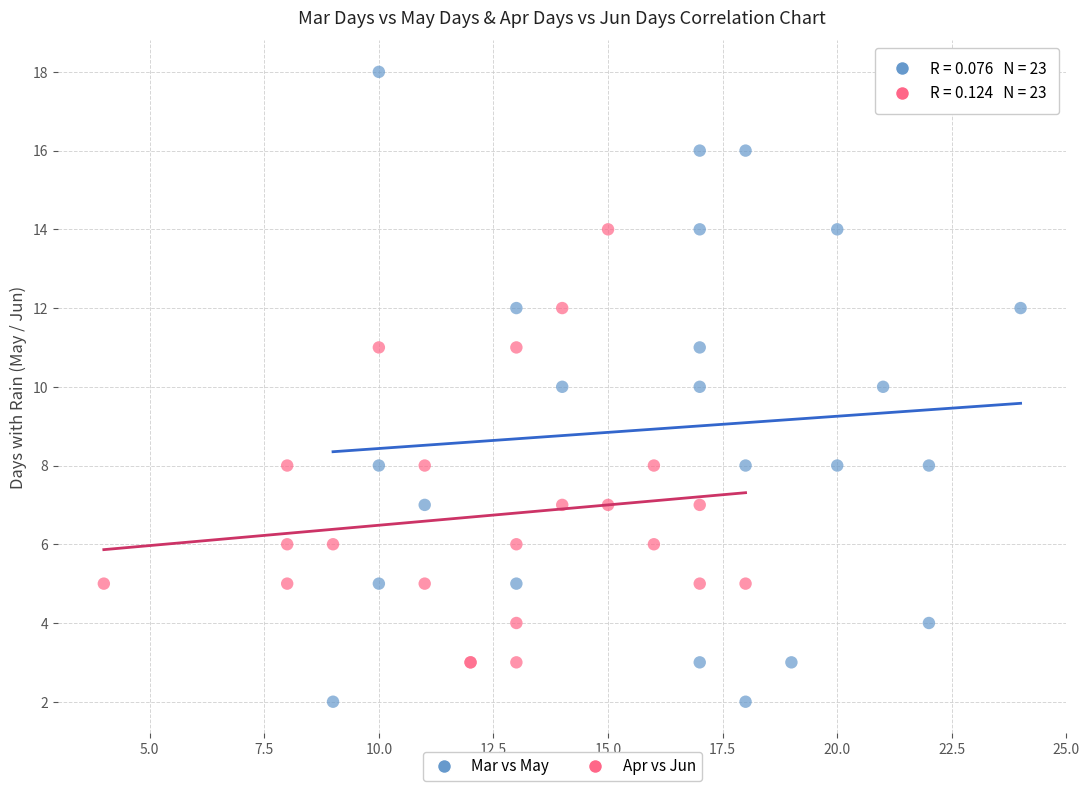

Which series has the widest spread of Y values?

Mar vs May